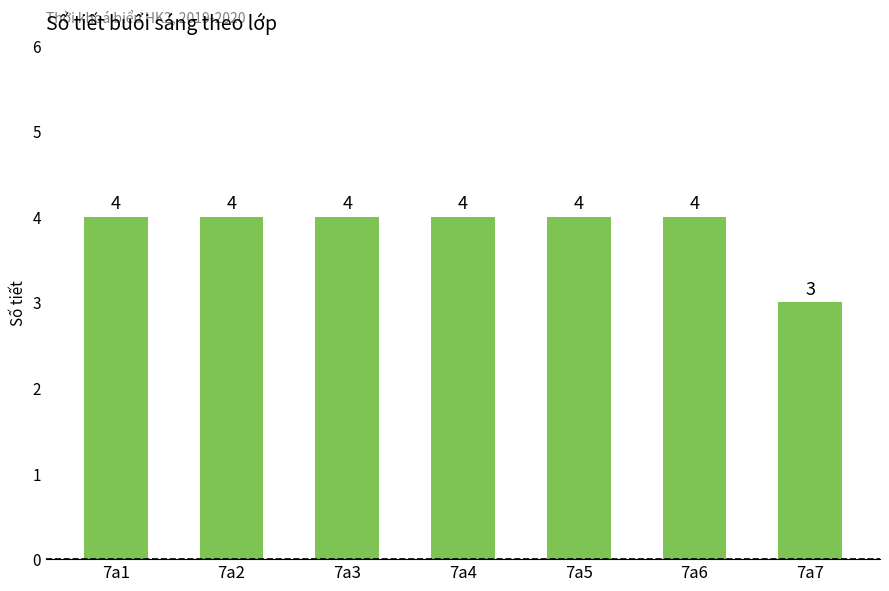

The chart shows a value of 4 at 7a2. True or false?

True